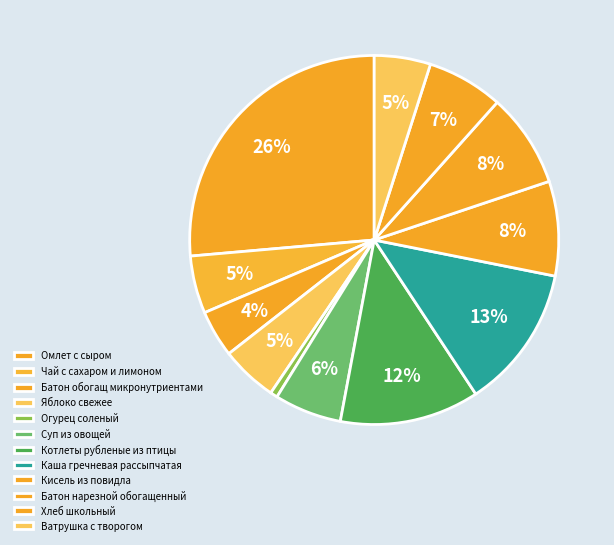

Rank the categories by value from highest to lowest.

Омлет с сыром, Каша гречневая рассыпчатая, Котлеты рубленые из птицы, Кисель из повидла, Батон нарезной обогащенный, Хлеб школьный, Суп из овощей, Чай с сахаром и лимоном, Яблоко свежее, Ватрушка с творогом, Батон обогащ микронутриентами, Огурец соленый